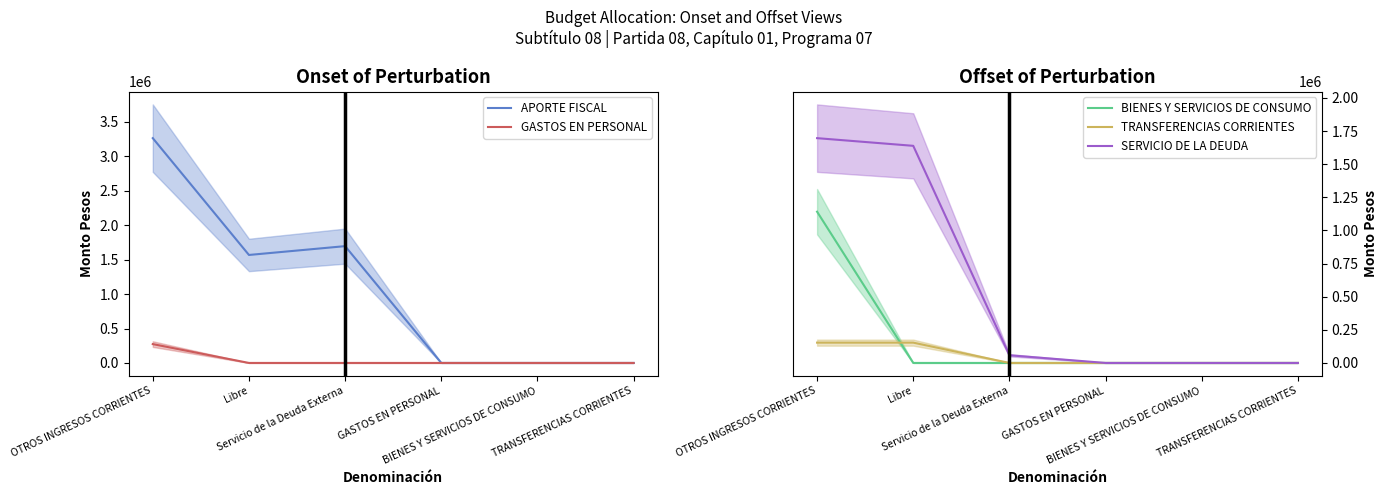

True or false: TRANSFERENCIAS CORRIENTES has a value of 0 at GASTOS EN PERSONAL.

True